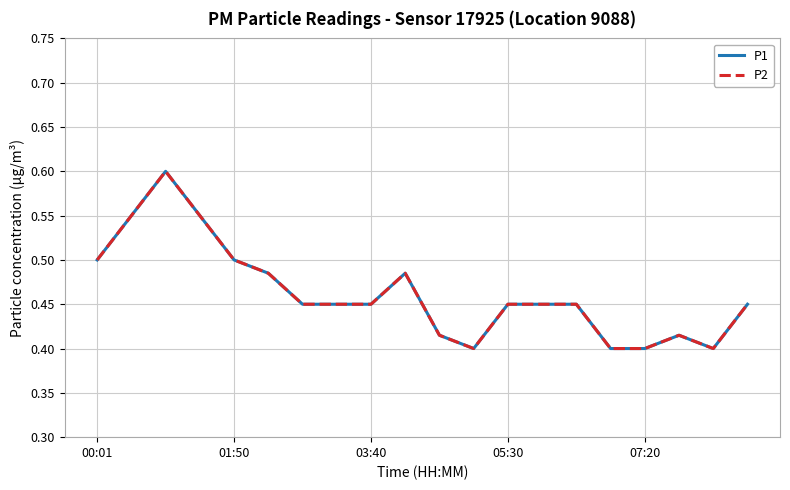

Count the P2 values in the range 0 to 1.

20